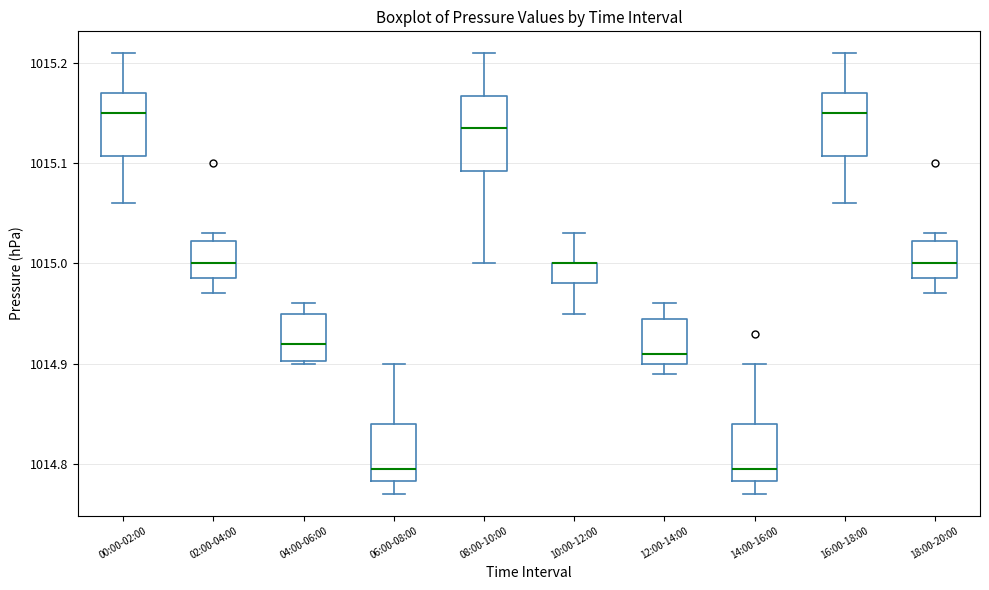

Reading left to right, transcribe this box plot: for each box, give where its median line is, the range the box spans, and where its two whiskers end, as read against the y-axis. The values are not printed on the chart, so give them approximately, as read against the axis.

00:00-02:00: median 1015.15, box 1015.11 to 1015.17, whiskers 1015.06 to 1015.21
02:00-04:00: median 1015.00, box 1014.99 to 1015.02, whiskers 1014.97 to 1015.03
04:00-06:00: median 1014.92, box 1014.90 to 1014.95, whiskers 1014.90 to 1014.96
06:00-08:00: median 1014.80, box 1014.78 to 1014.84, whiskers 1014.77 to 1014.90
08:00-10:00: median 1015.14, box 1015.09 to 1015.17, whiskers 1015.00 to 1015.21
10:00-12:00: median 1015.00 (drawn on the box's upper edge), box 1014.98 to 1015.00, whiskers 1014.95 to 1015.03
12:00-14:00: median 1014.91, box 1014.90 to 1014.95, whiskers 1014.89 to 1014.96
14:00-16:00: median 1014.80, box 1014.78 to 1014.84, whiskers 1014.77 to 1014.90
16:00-18:00: median 1015.15, box 1015.11 to 1015.17, whiskers 1015.06 to 1015.21
18:00-20:00: median 1015.00, box 1014.99 to 1015.02, whiskers 1014.97 to 1015.03